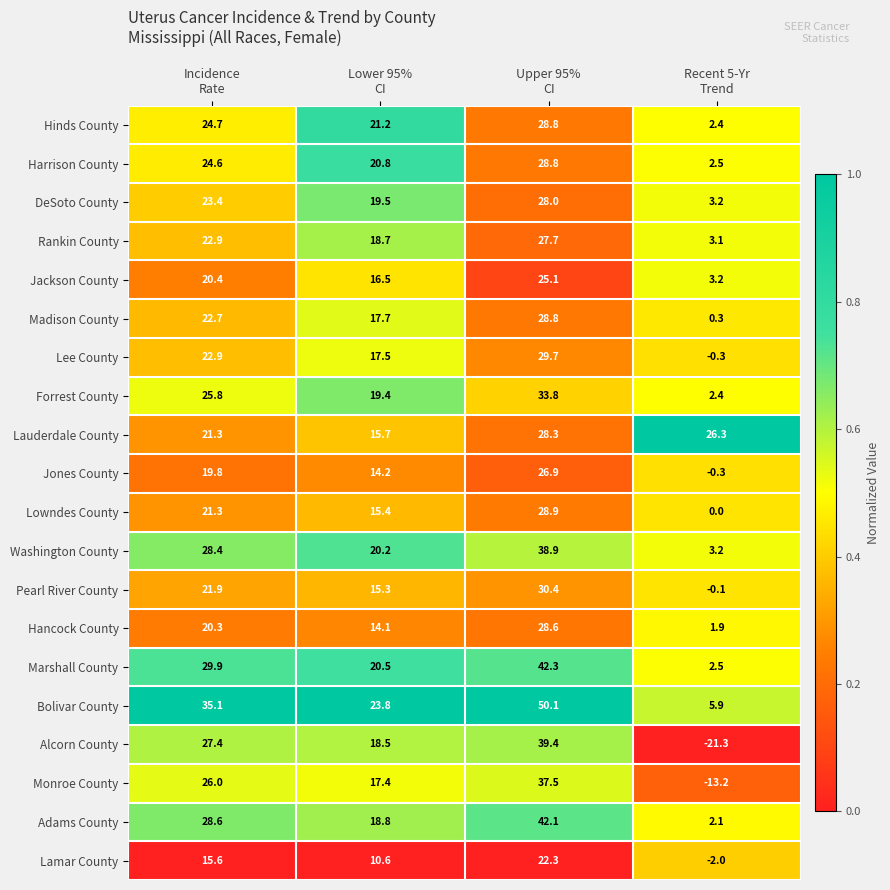

Which series has the widest spread of values?

Alcorn County